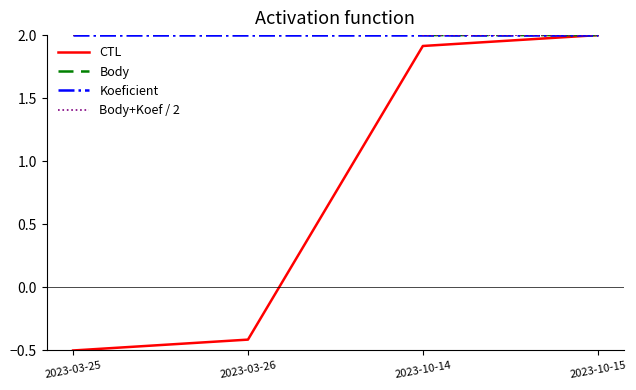

What are all the series names shown in the legend?

CTL, Body, Koeficient, Body+Koef / 2